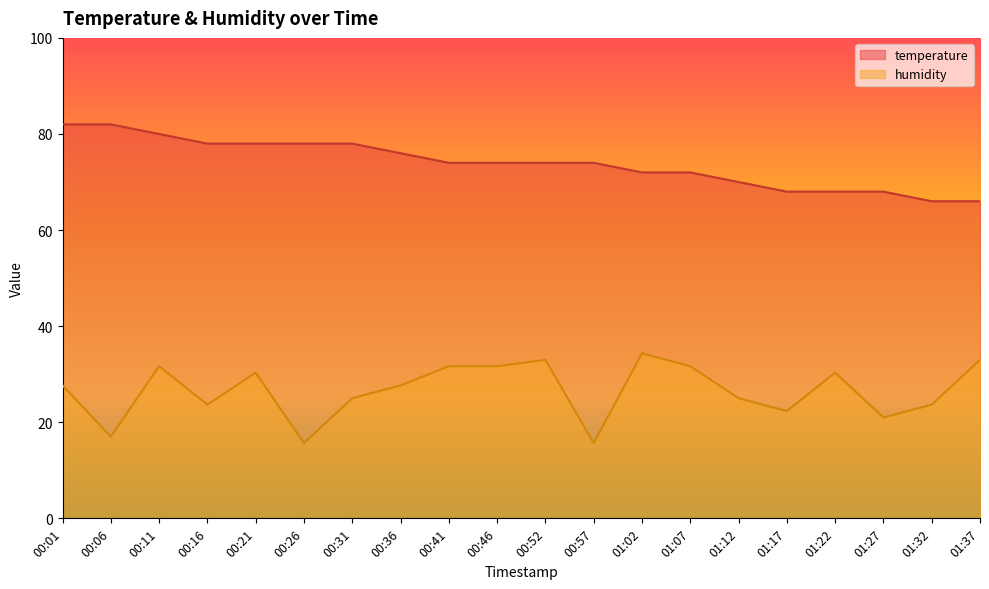

What is the maximum value shown in the chart?

82.0